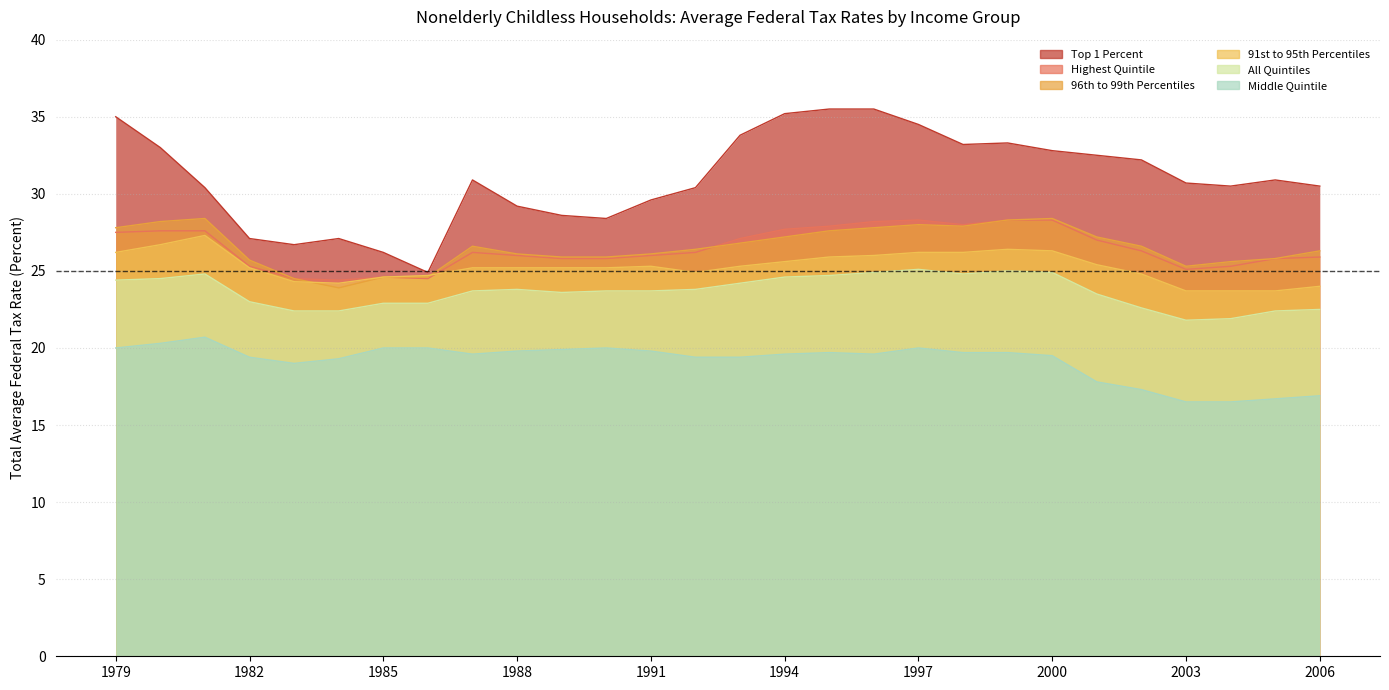

True or false: Top 1 Percent has a value of 32.2 at 2002.

True